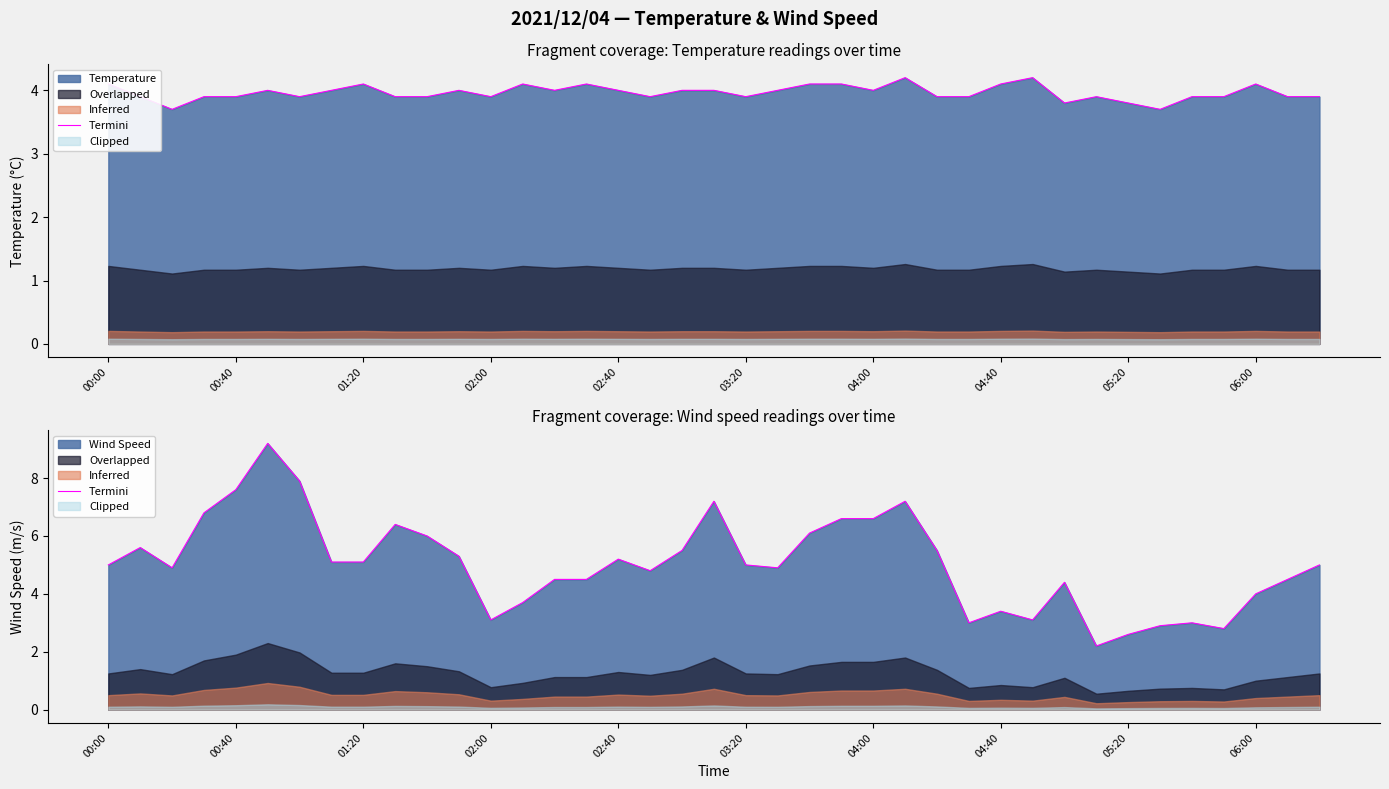

How many values are below 5?

18